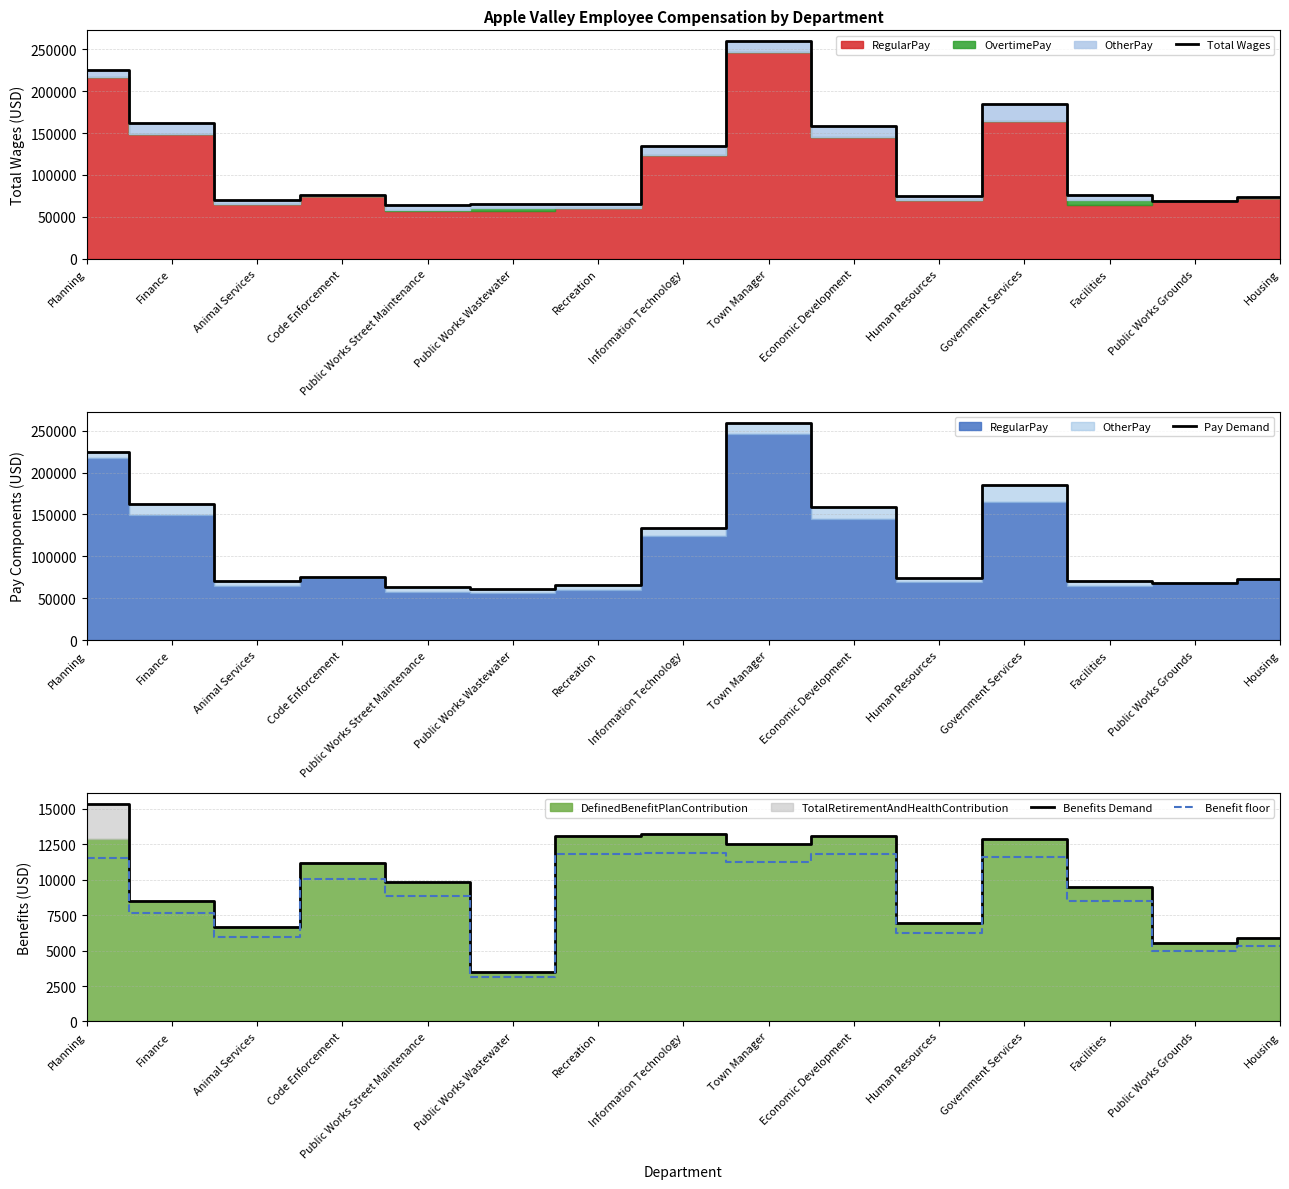

True or false: Benefits Demand and Benefit floor cross at least once.

False